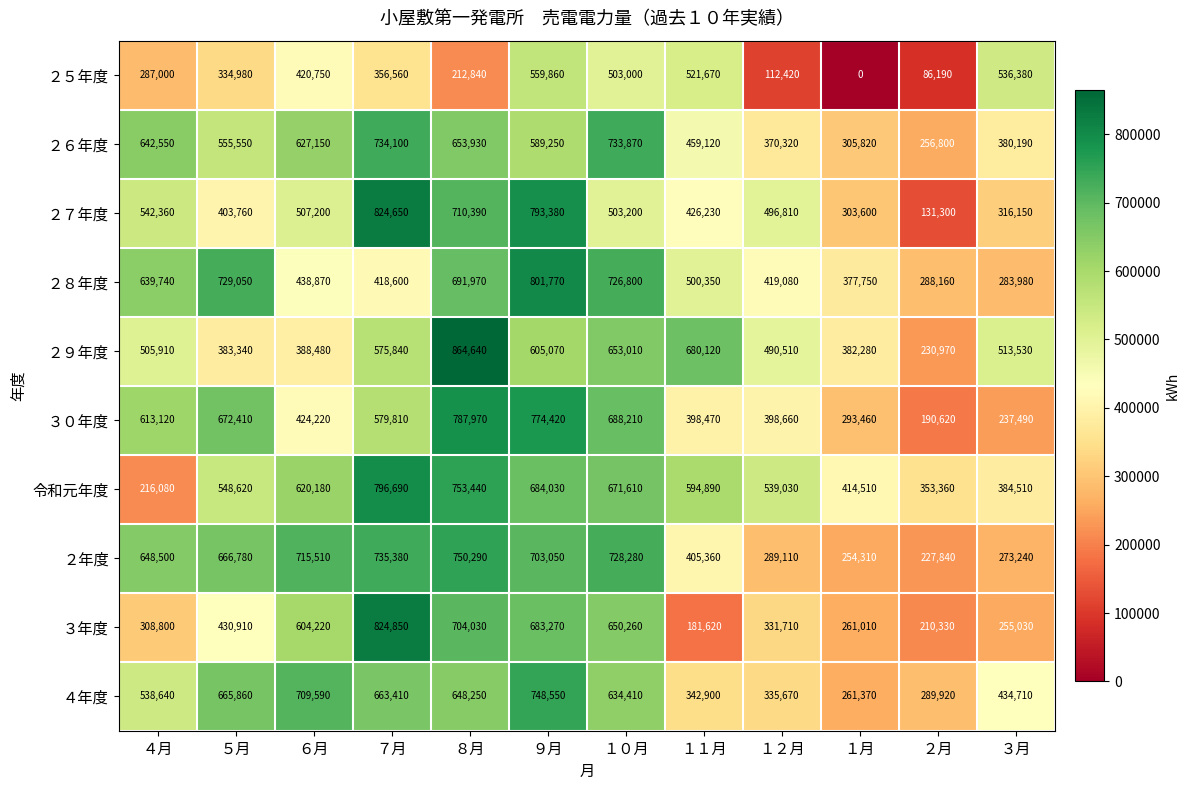

What is the total value across all series at ４月?

4942700